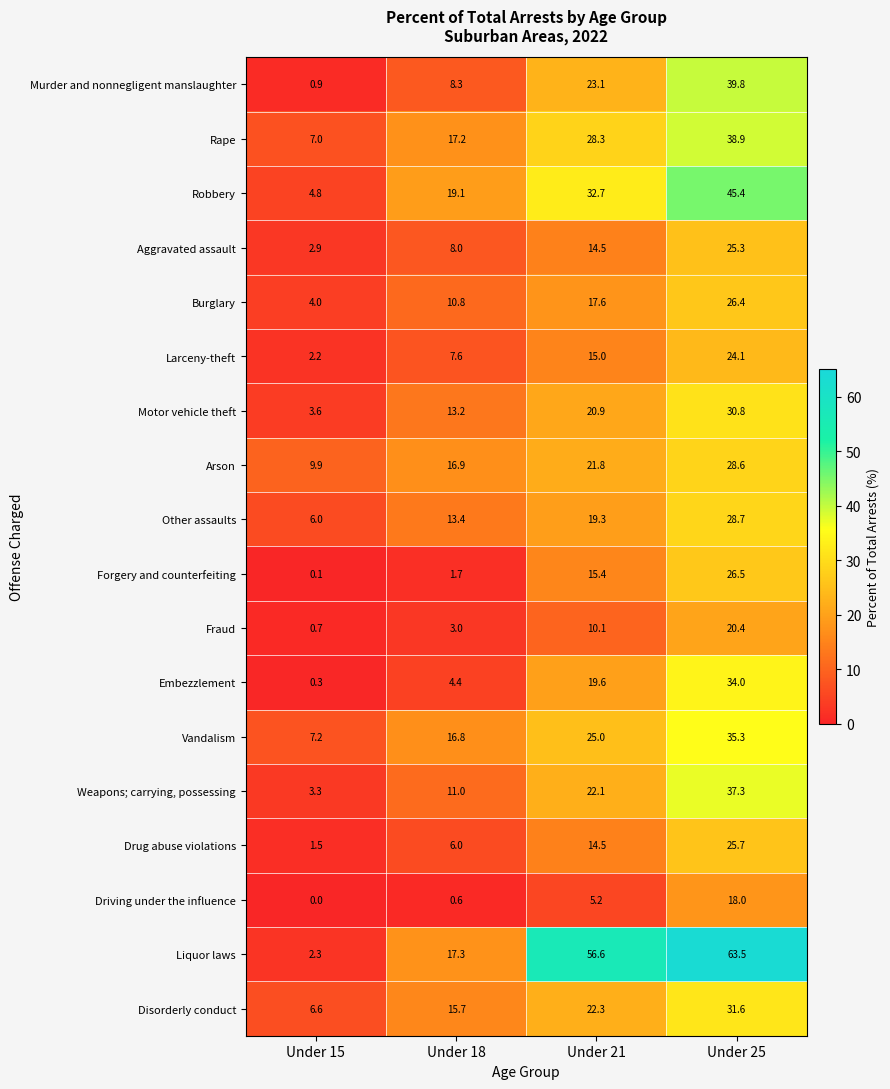

What is the minimum value for Rape?

7.0